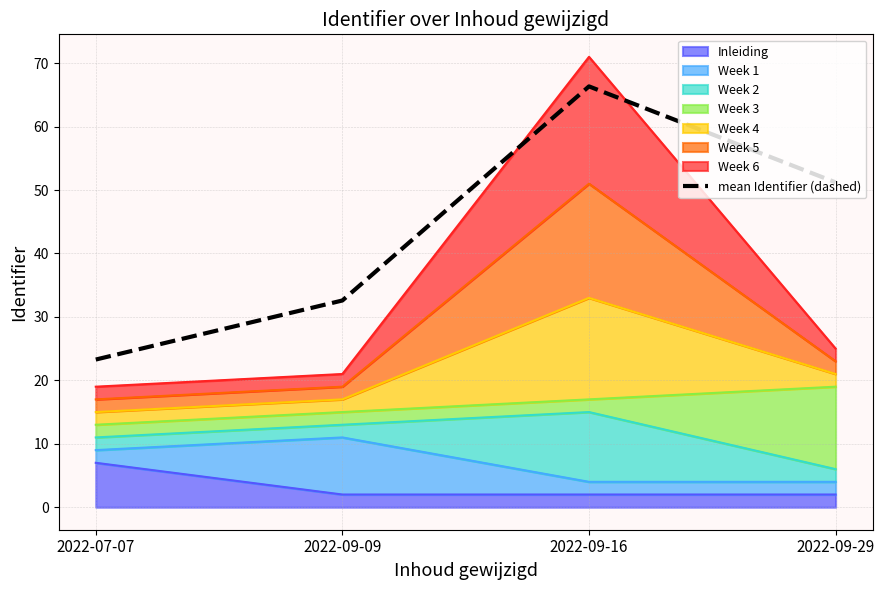

What is the average value?

43.4